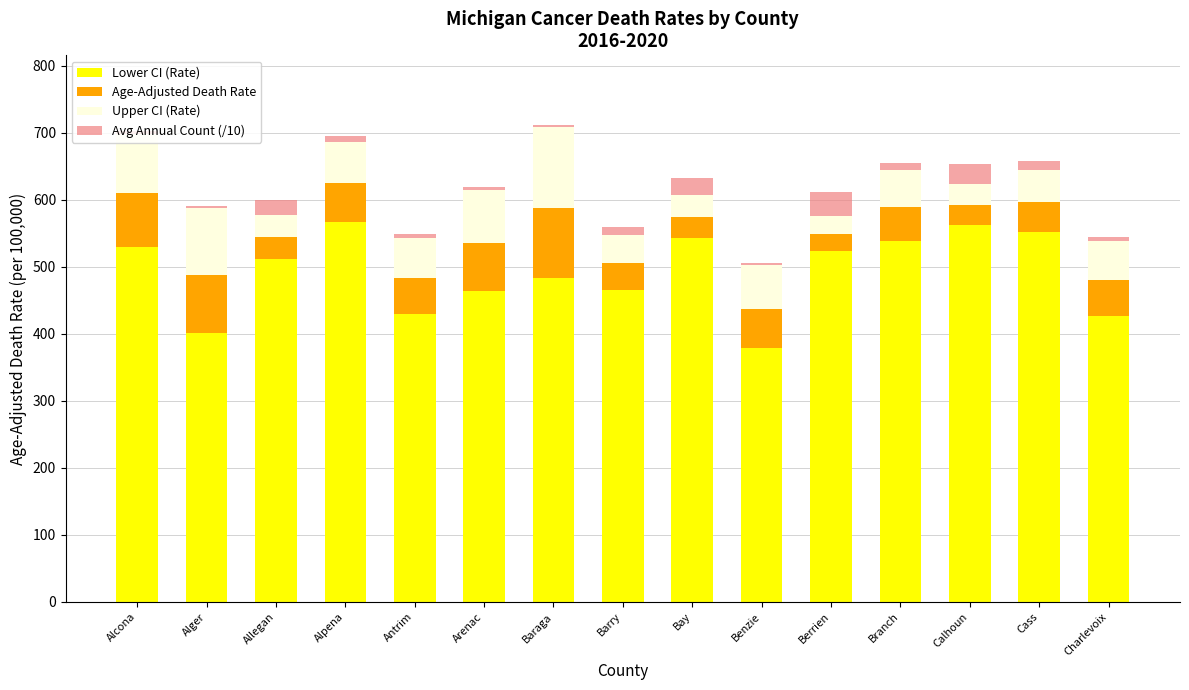

The Lower CI (Rate) series shows 711.4 at Branch. True or false?

False